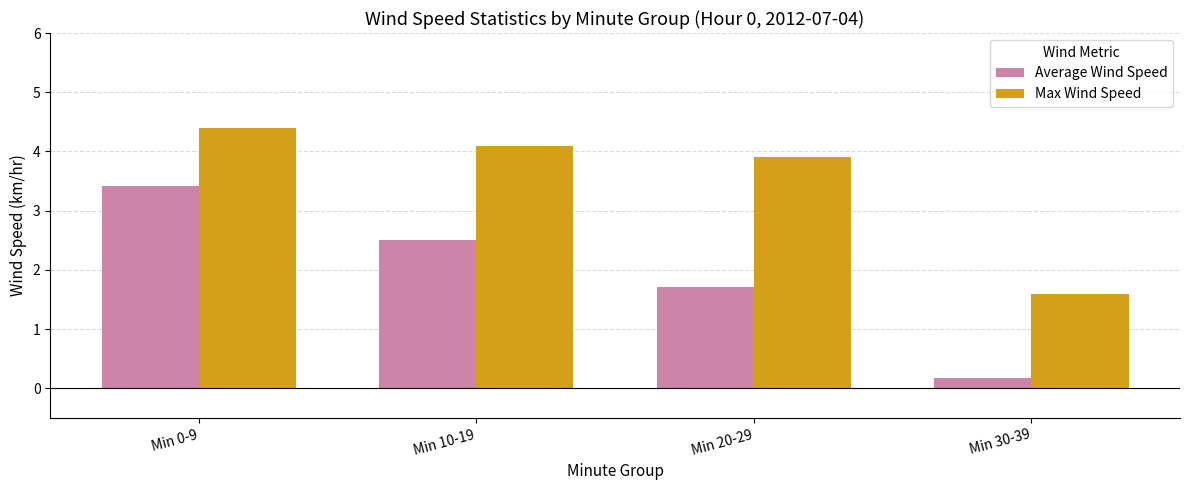

The Max Wind Speed series shows 1.6 at Min 30-39. True or false?

True